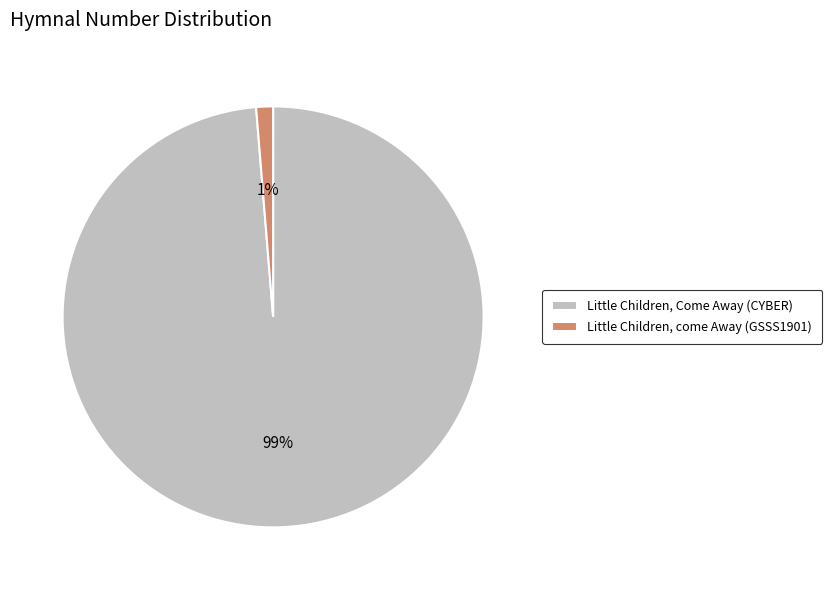

To the nearest percent, what is the average slice percentage?

50%